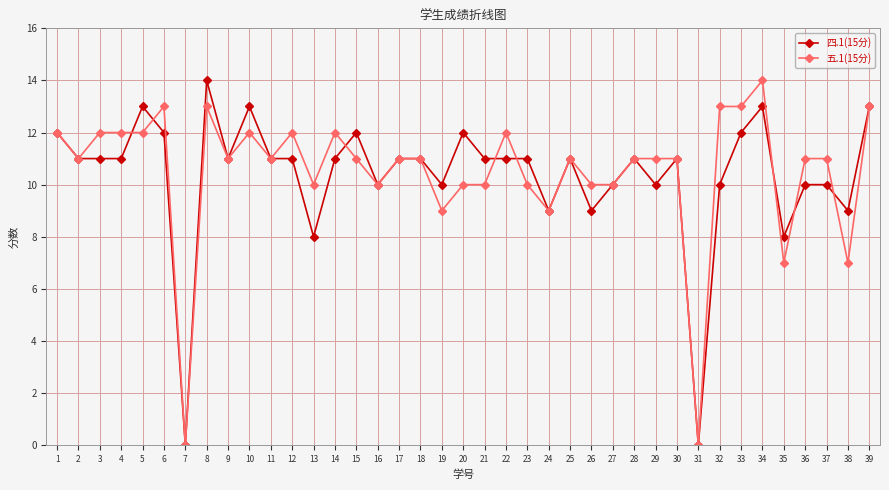

What is the maximum value shown in the chart?

14